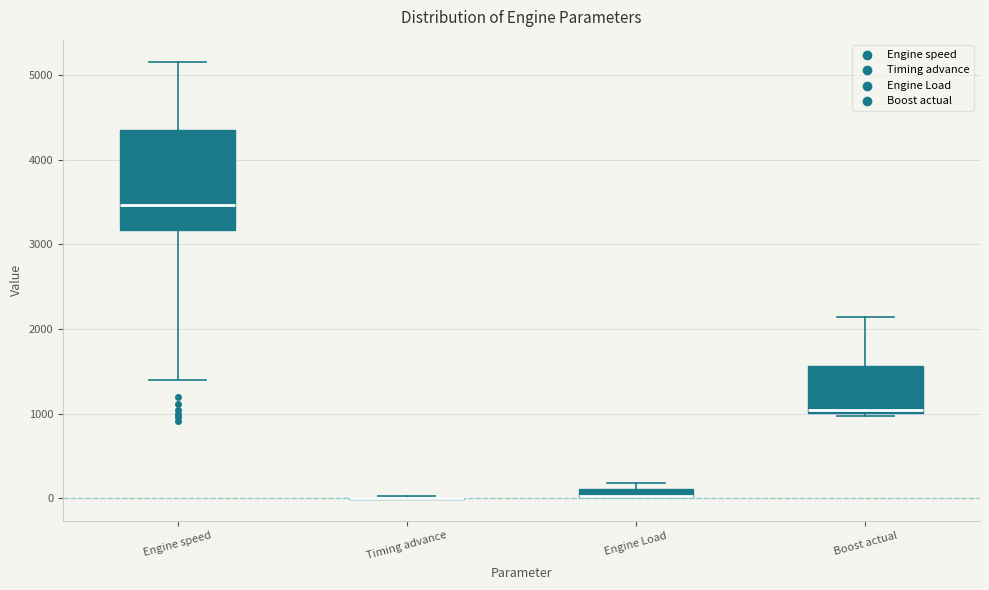

Where is the lower edge of the box for Engine Load on the y-axis? The values are not printed on the chart, so give them approximately, as read against the axis.

0